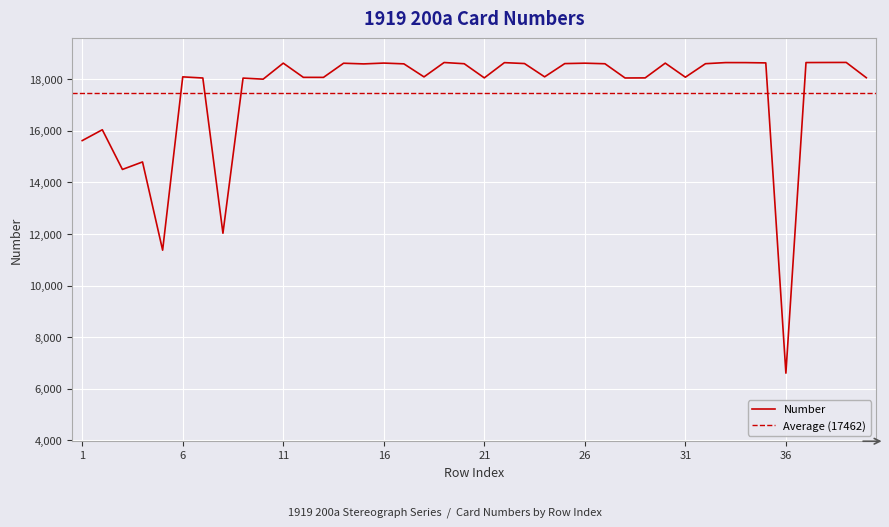

What is the change in value from 11 to 39?

+28